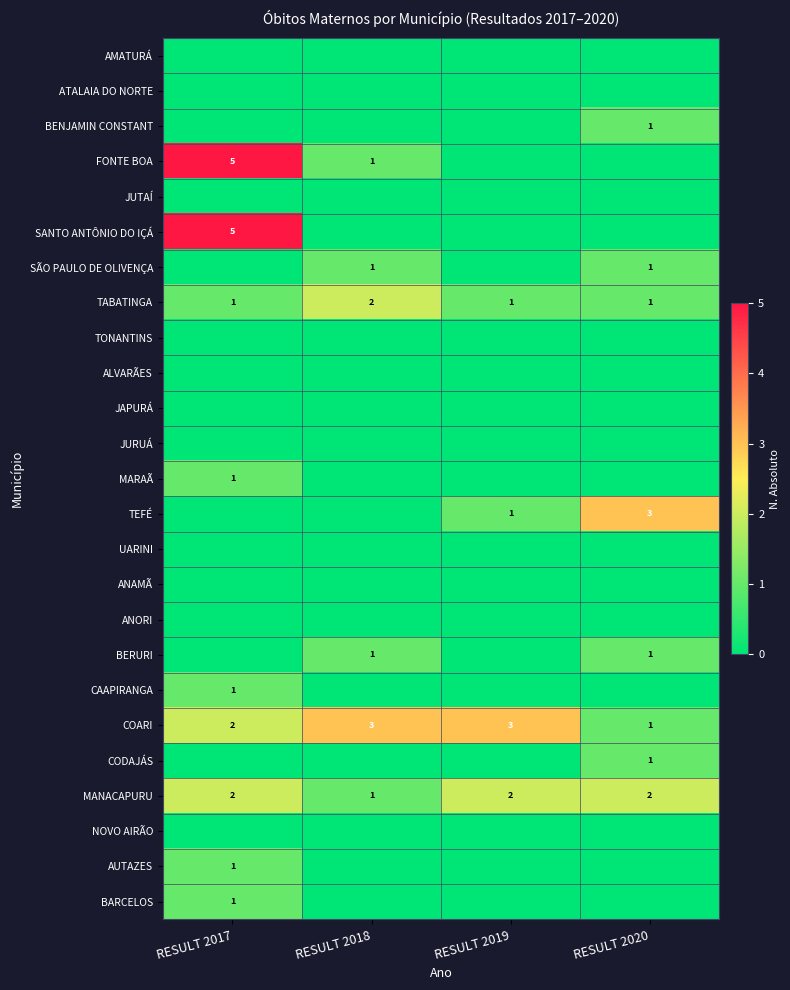

What is the sum of the COARI values at RESULT 2019 and RESULT 2018?

6